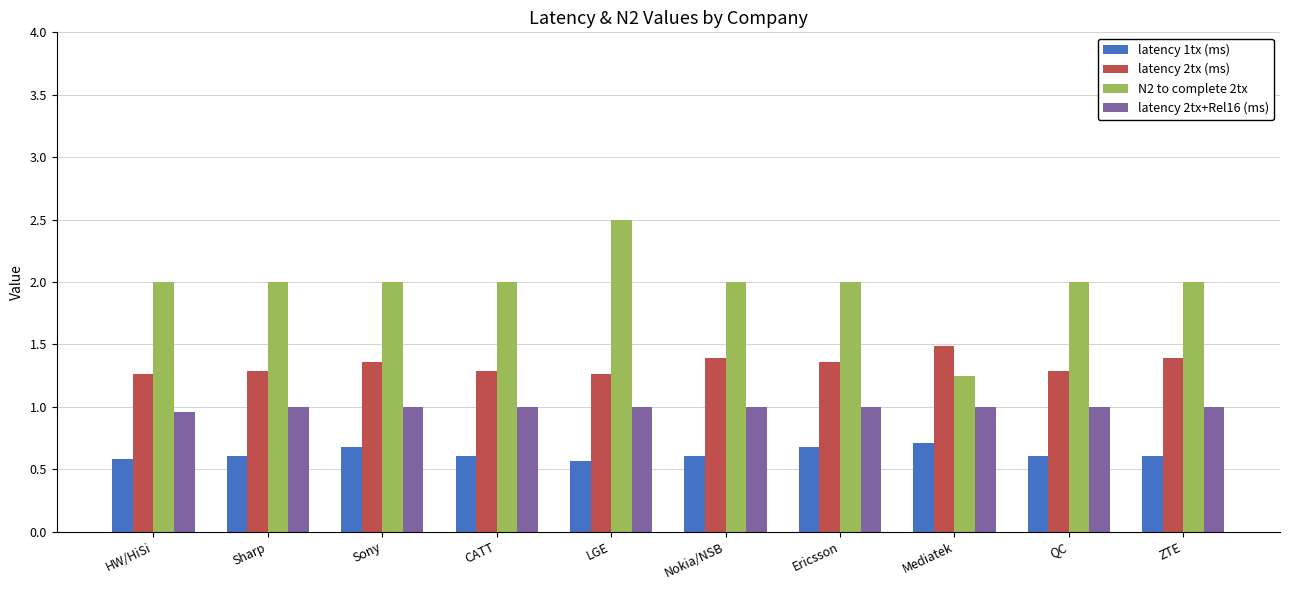

What is the label of the 2nd bar from the right?

QC